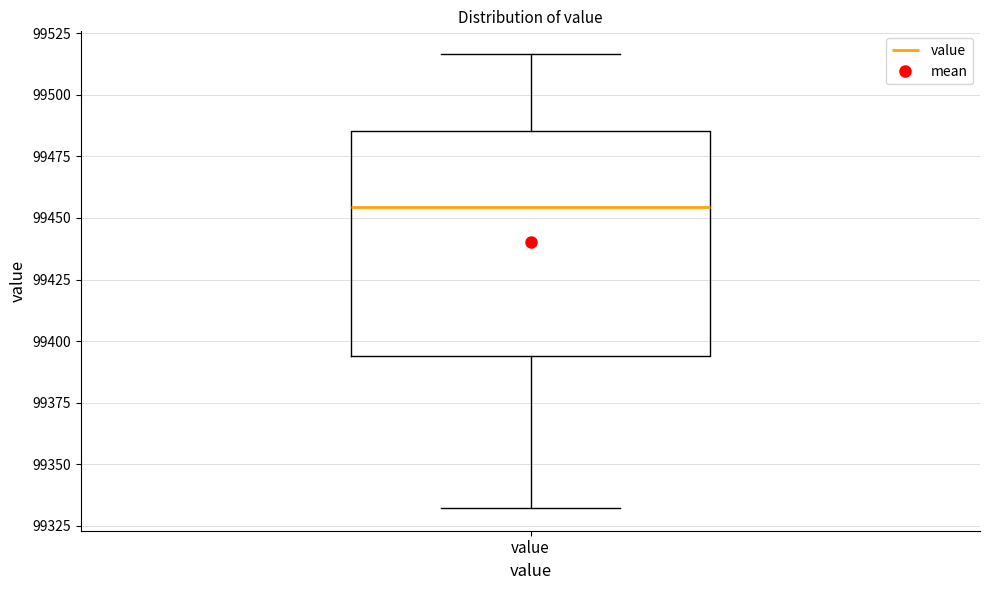

Read this box plot against the y-axis: the position of the median line, the range covered by the box, and the ends of both whiskers. The values are not printed on the chart, so give them approximately, as read against the axis.

median 99455, box 99395 to 99485, whiskers 99330 to 99515